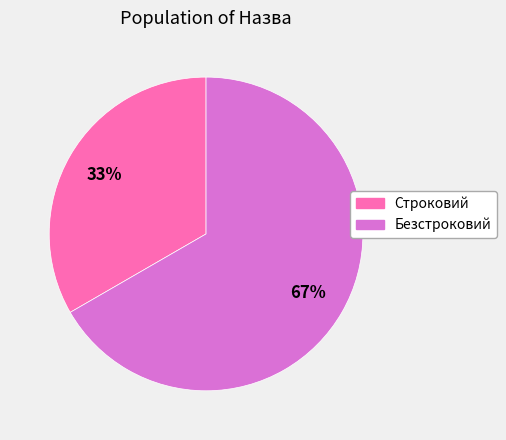

To the nearest percent, what is the combined percentage of Строковий and Безстроковий?

100%